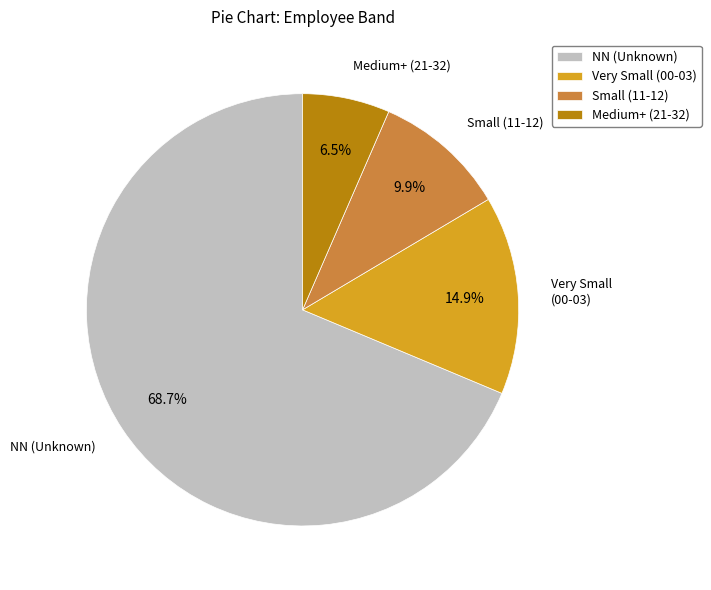

Is there any slice that represents more than half of the pie?

Yes